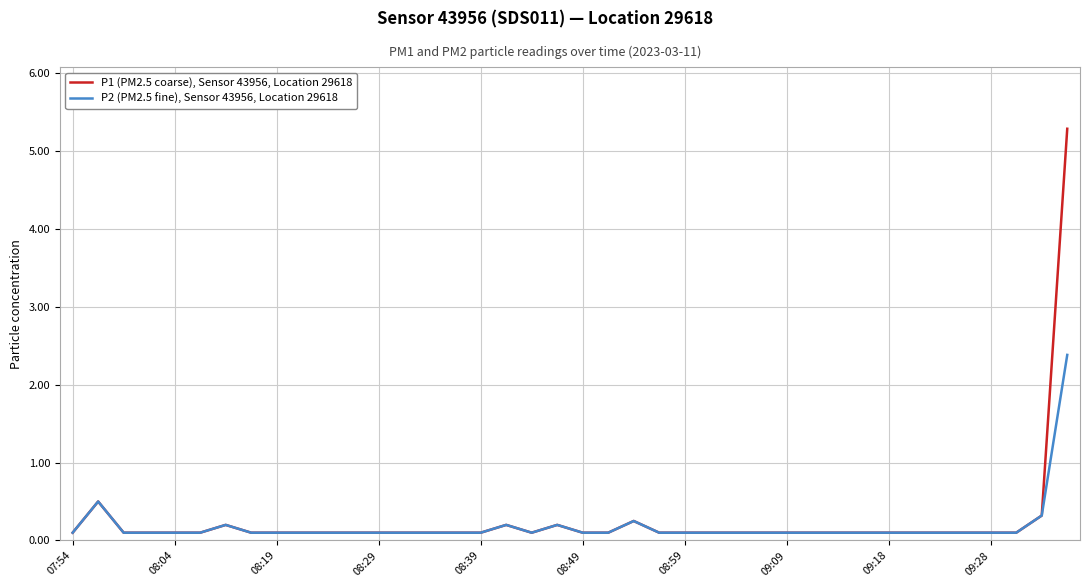

What is the sum of all P2 (PM2.5 fine), Sensor 43956, Location 29618 values?

7.4